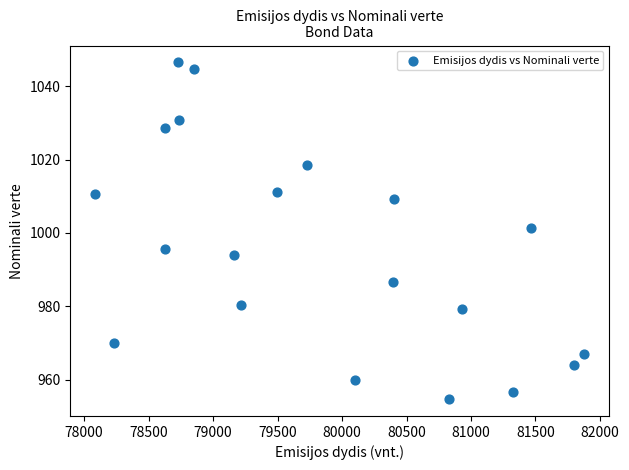

What is the range of X values (max minus min)?

3797.3